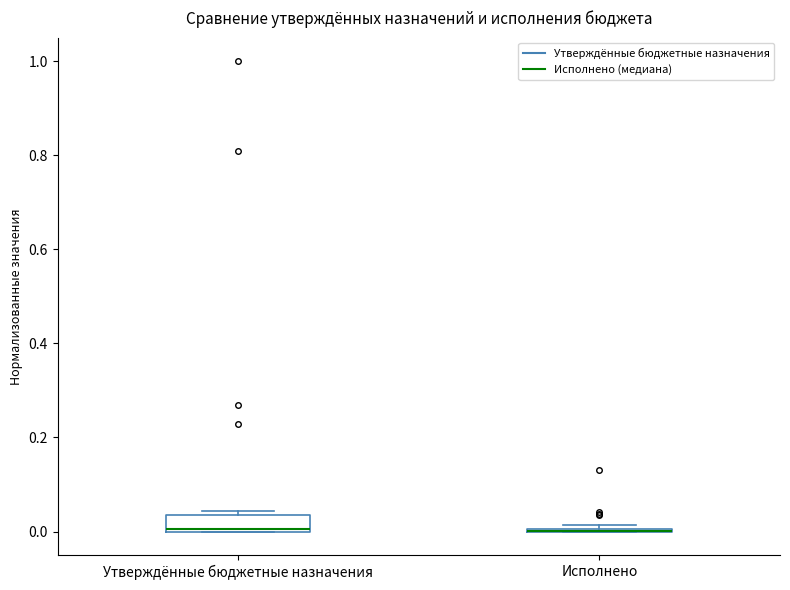

Reading left to right, read every box against the y-axis: the position of its median line, the range the box covers, and the ends of its whiskers. The values are not printed on the chart, so give them approximately, as read against the axis.

Утверждённые бюджетные назначения: median 0.00 (drawn on the box's lower edge), box 0.00 to 0.04, whiskers 0.00 to 0.04 (just above the box's upper edge)
Исполнено: box collapsed to a line at 0.00, whiskers 0.00 to 0.02